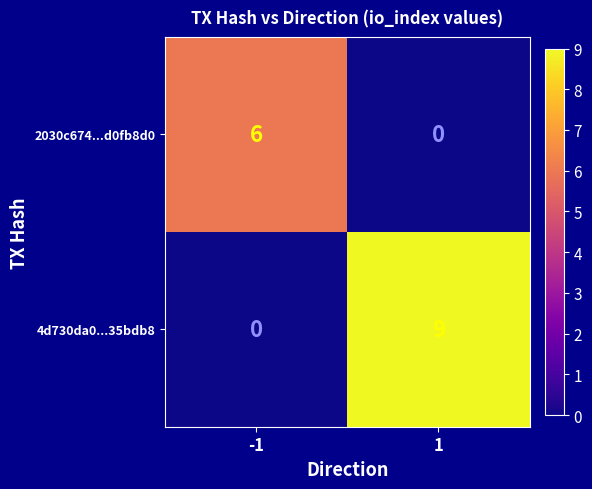

What is the total value across all series at -1?

6